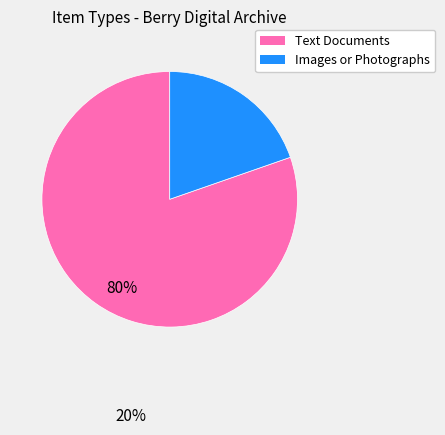

Rank the categories by value from lowest to highest.

Images or Photographs, Text Documents